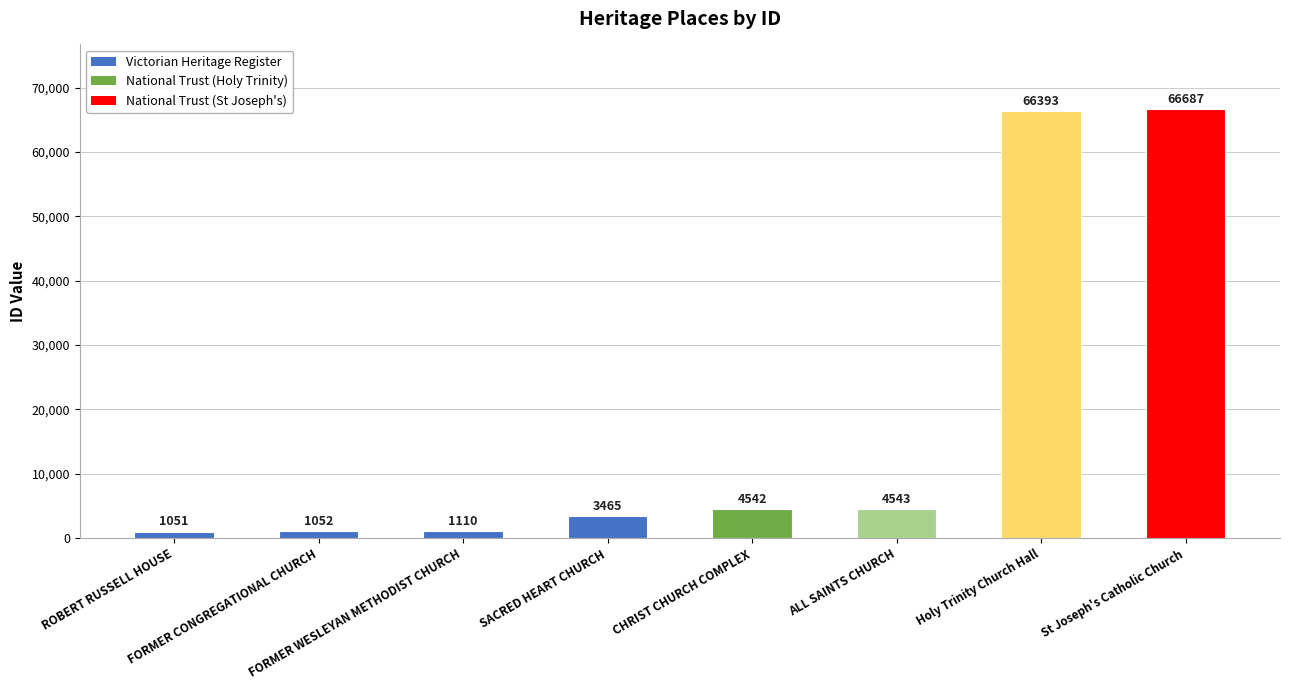

What is the smallest value displayed?

1051